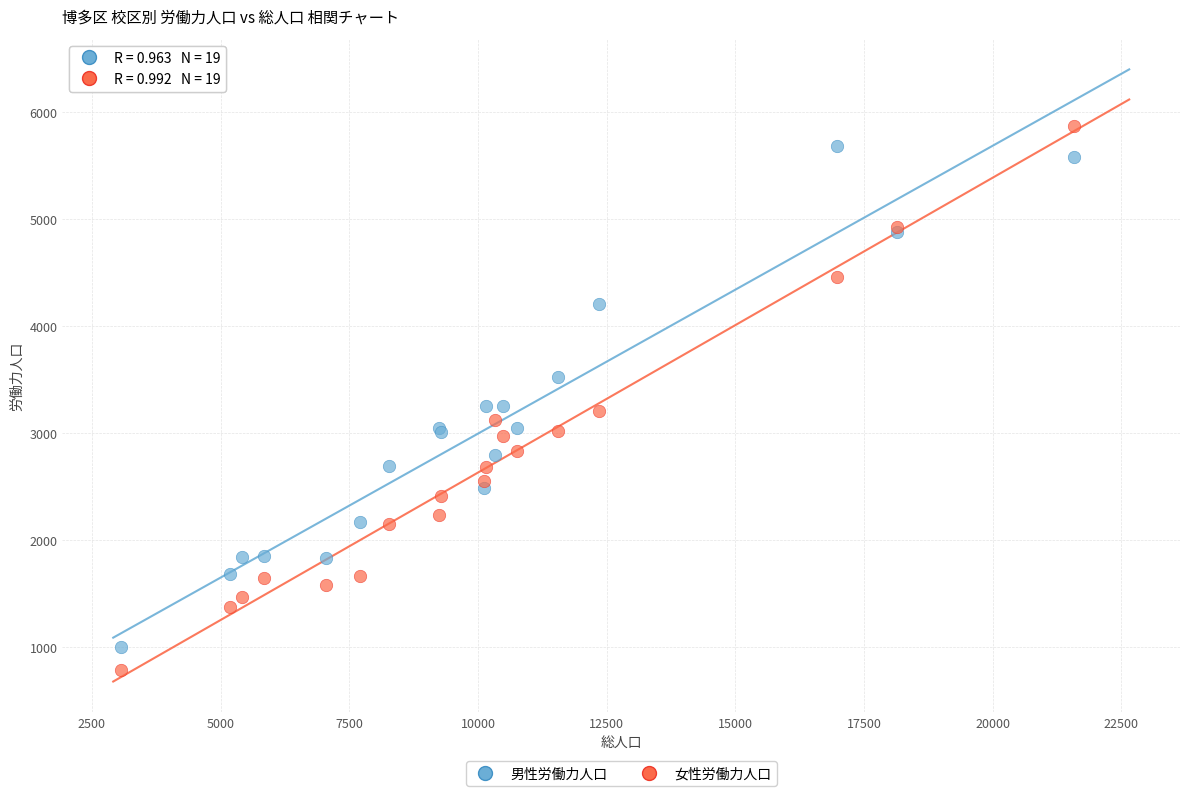

What is the X range (max minus min) for the scatter plot?

18507